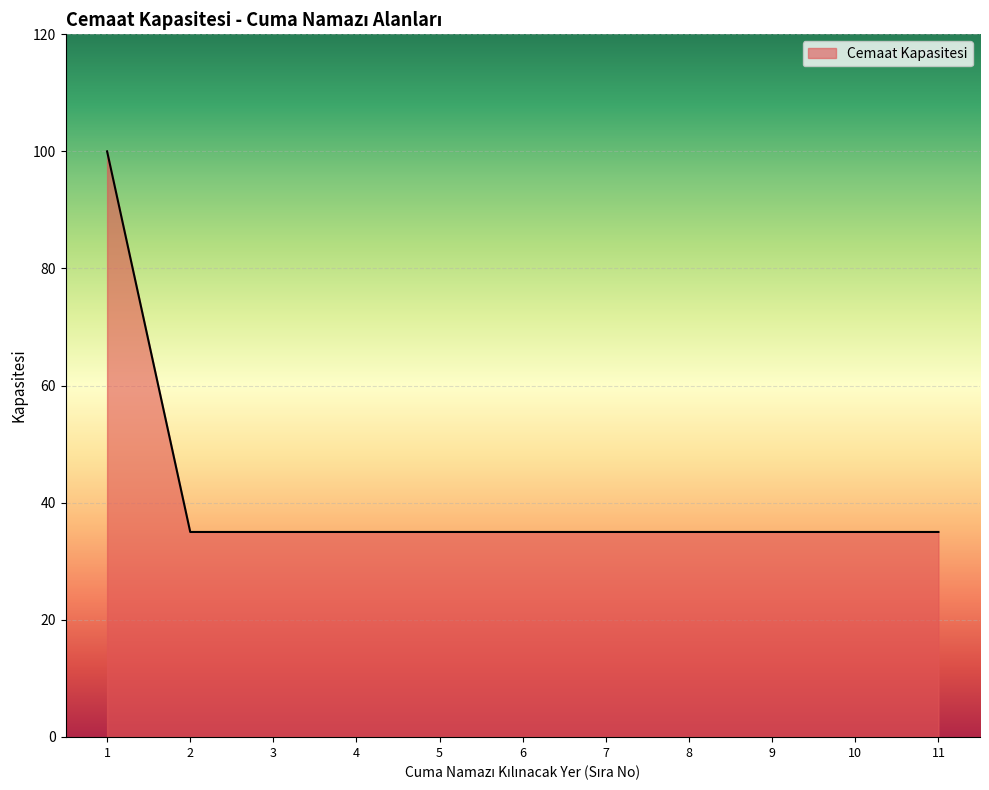

What is the minimum value shown in the chart?

35